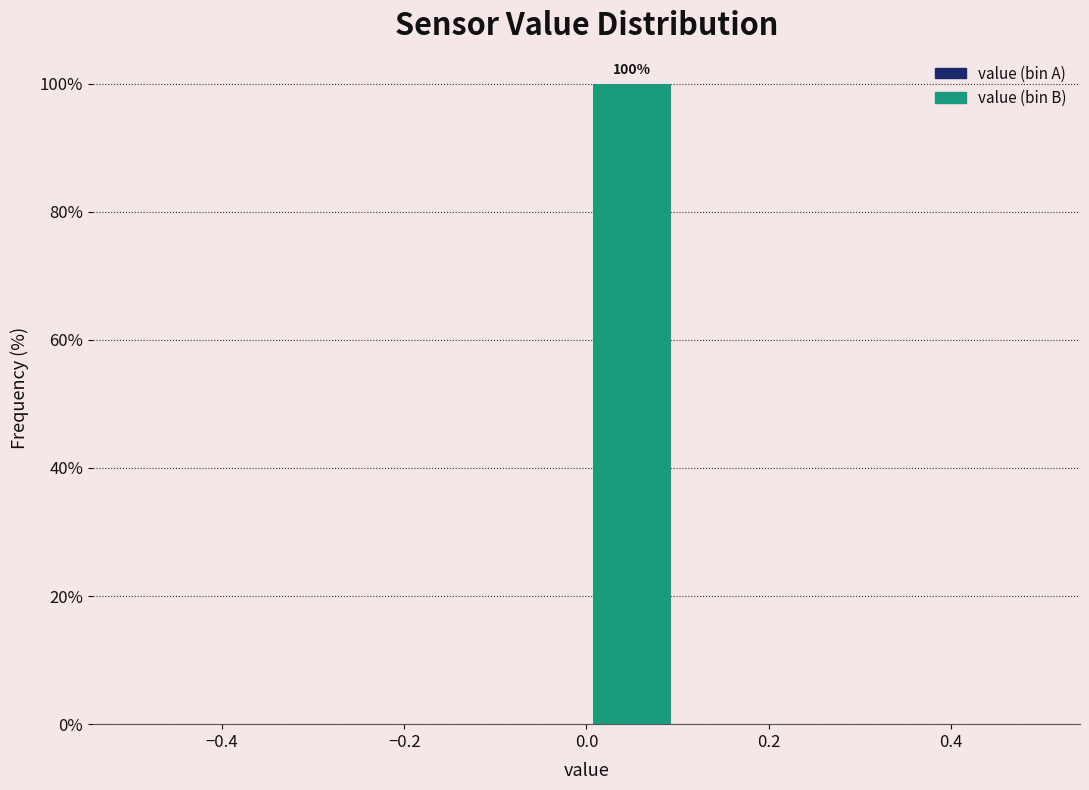

Which range on the x-axis has the tallest bar?

0.0 to 0.1